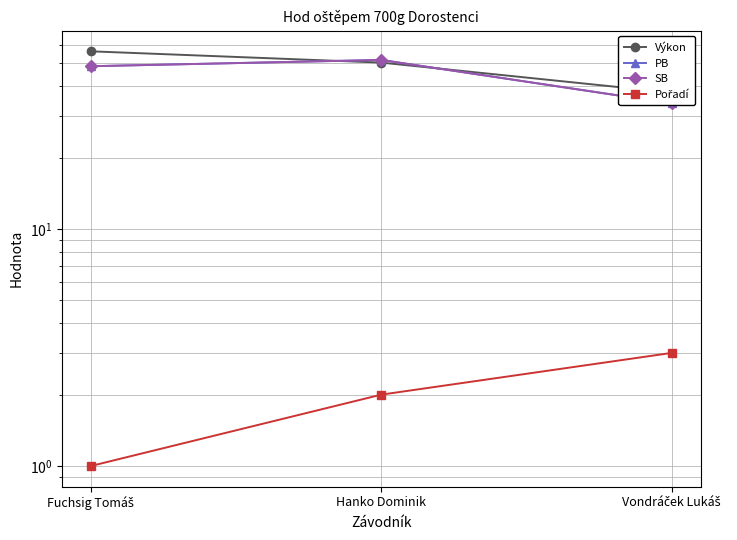

Reading left to right, list all the values displayed in this chart.

Výkon: Fuchsig Tomáš=56.2	Hanko Dominik=50.4	Vondráček Lukáš=37.7
PB: Fuchsig Tomáš=48.6	Hanko Dominik=51.7	Vondráček Lukáš=33.9
SB: Fuchsig Tomáš=48.6	Hanko Dominik=51.7	Vondráček Lukáš=33.9
Pořadí: Fuchsig Tomáš=1.0	Hanko Dominik=2.0	Vondráček Lukáš=3.0